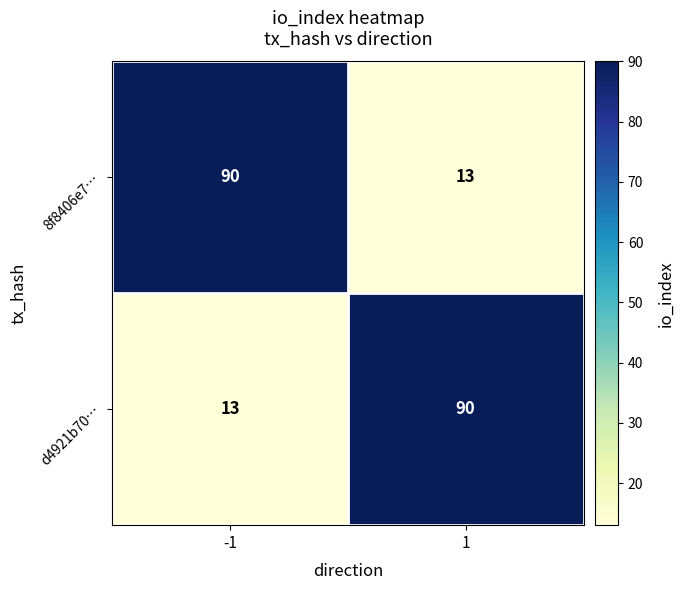

What is the smallest value displayed?

13